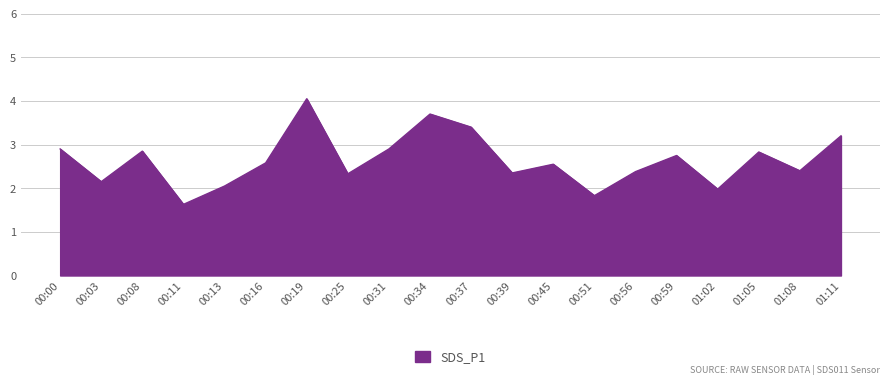

How many categories are shown in the chart?

20